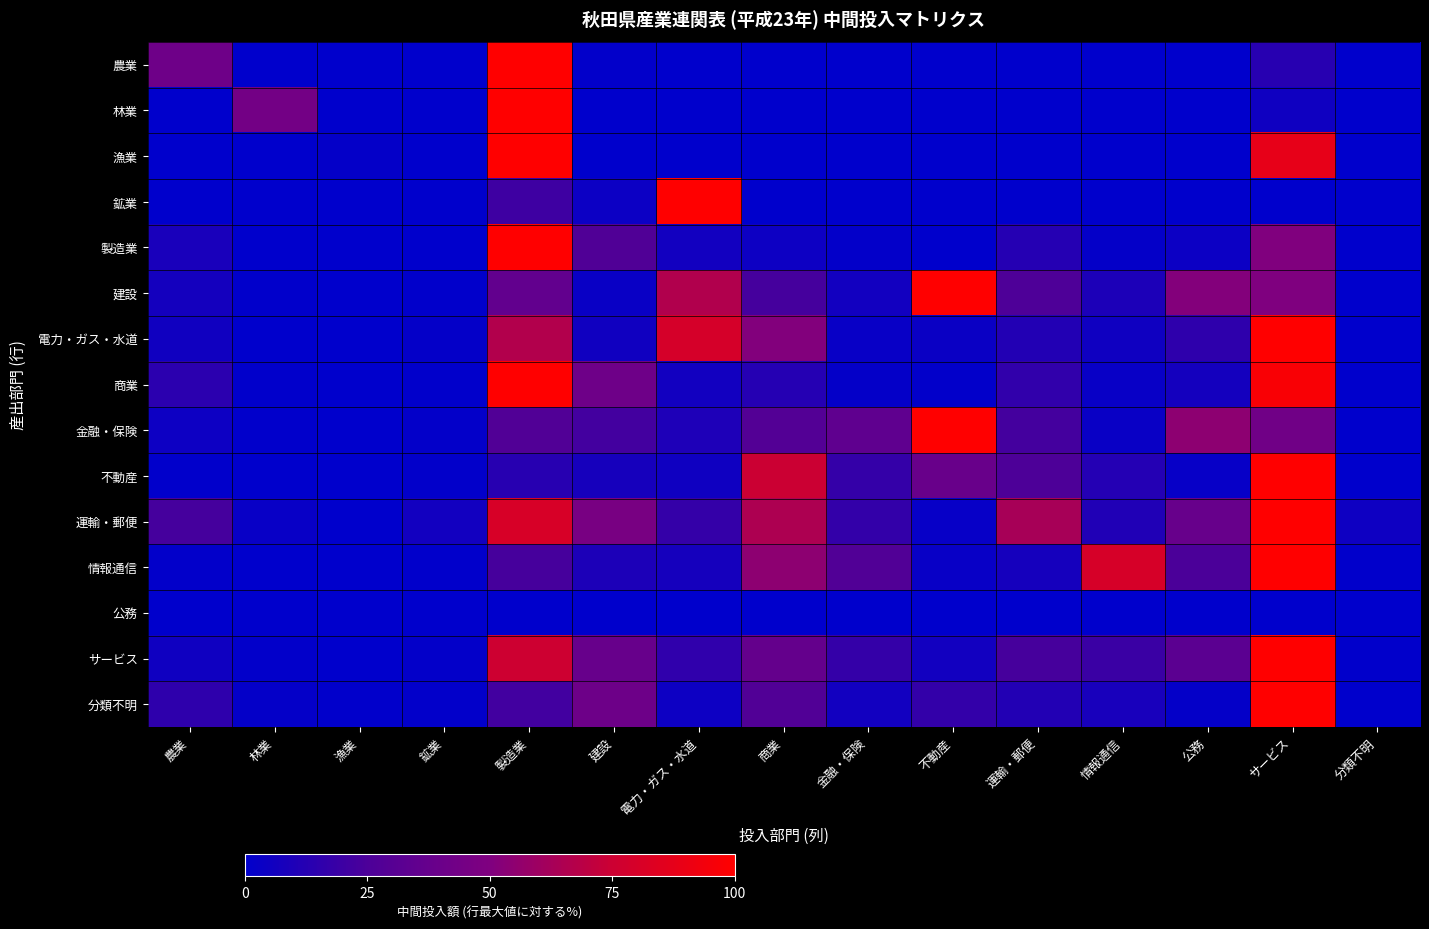

How many data points does each series have?

15